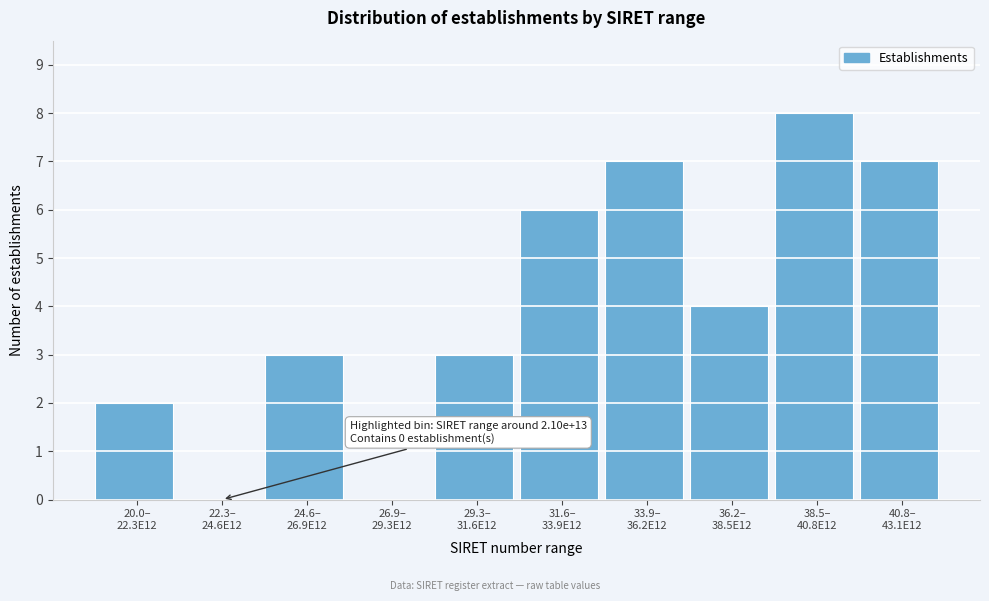

What is the maximum value shown in the chart?

8